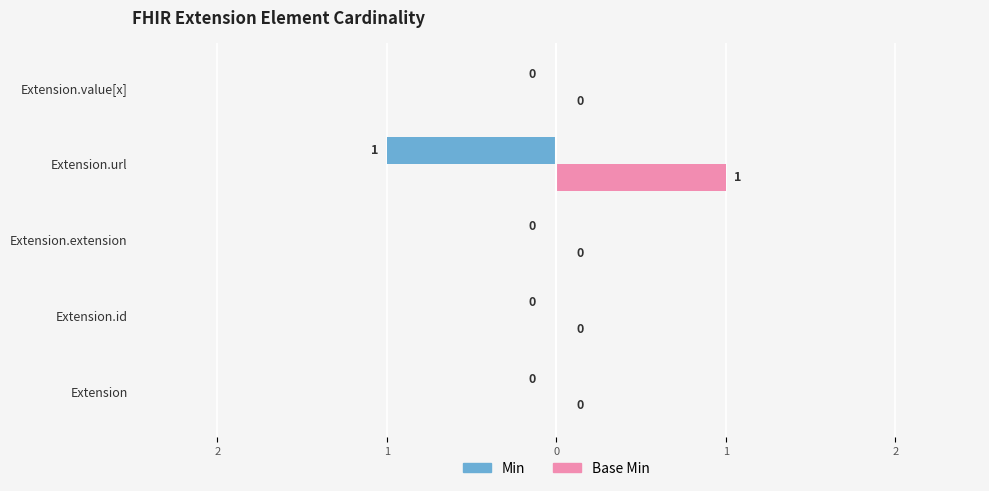

What is the label of the 2nd bar from the right?

Extension.url